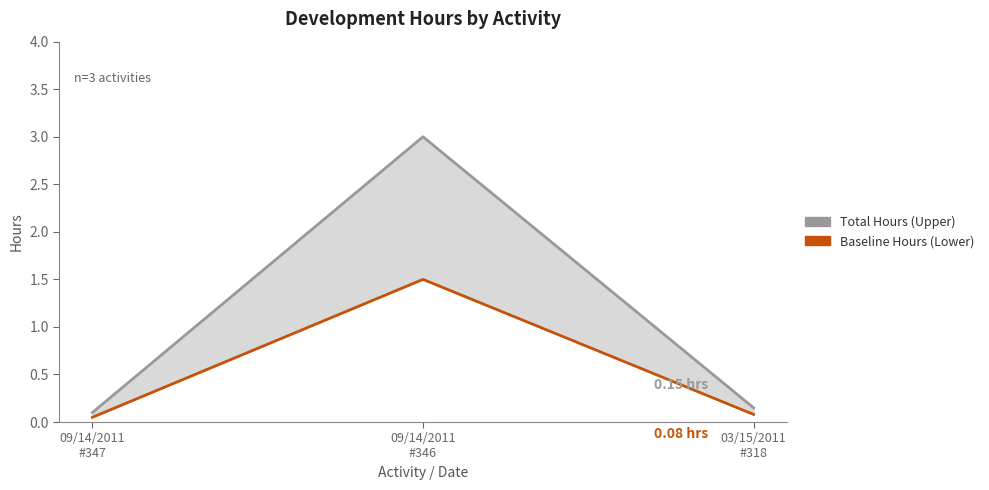

What are all the series names shown in the legend?

Total Hours (Upper), Baseline Hours (Lower)